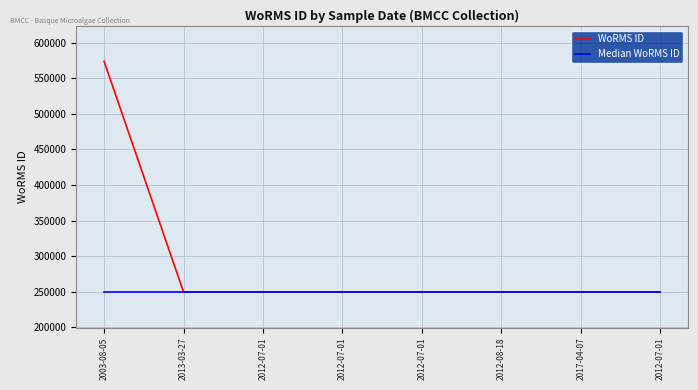

How many lines are shown in the chart?

2